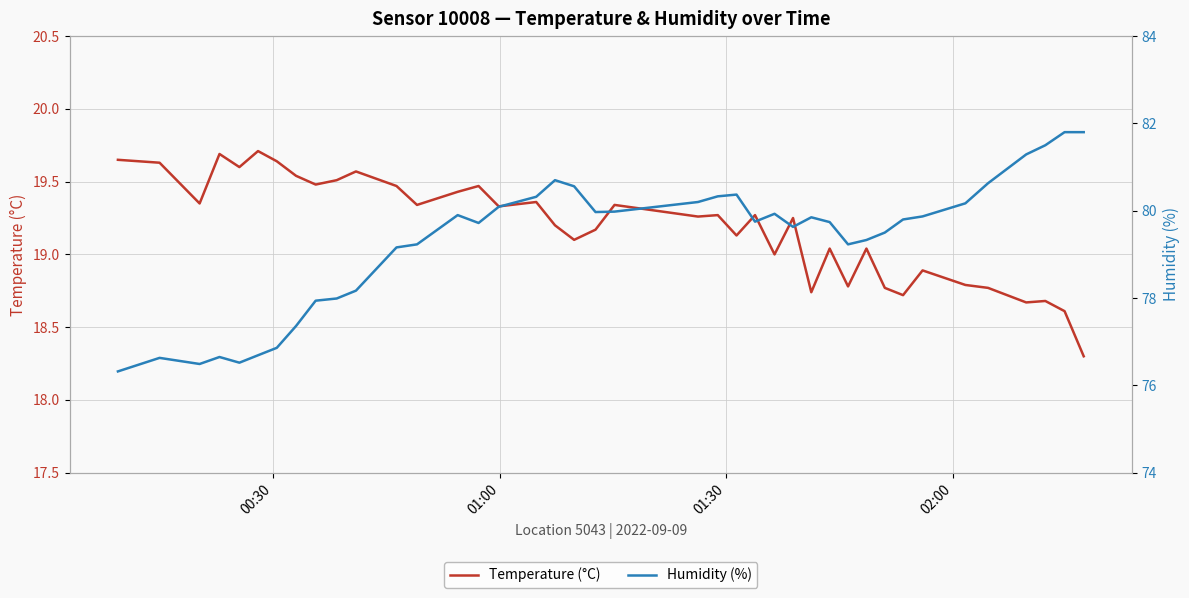

What is the minimum value for Temperature (°C)?

18.3